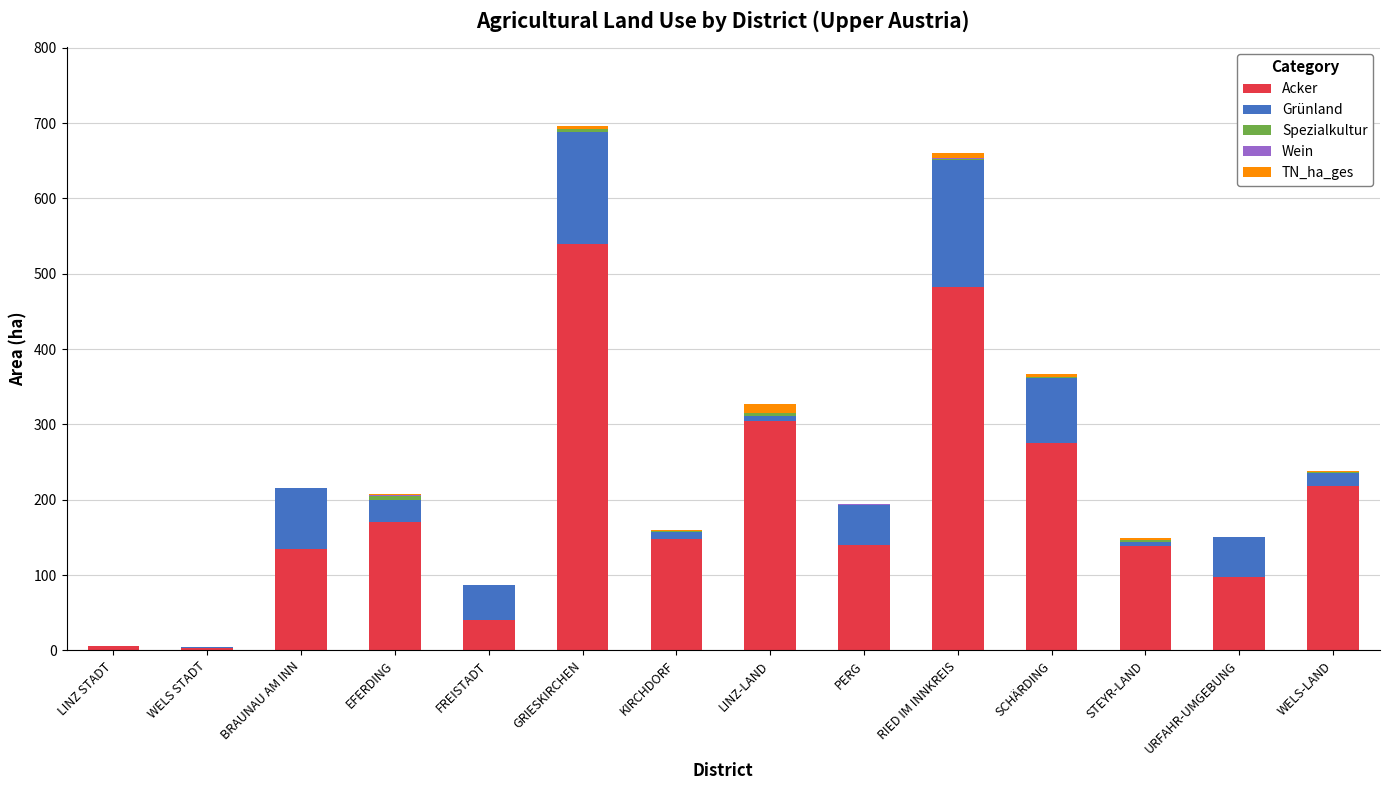

Are the bars grouped side by side (vs. stacked)?

No